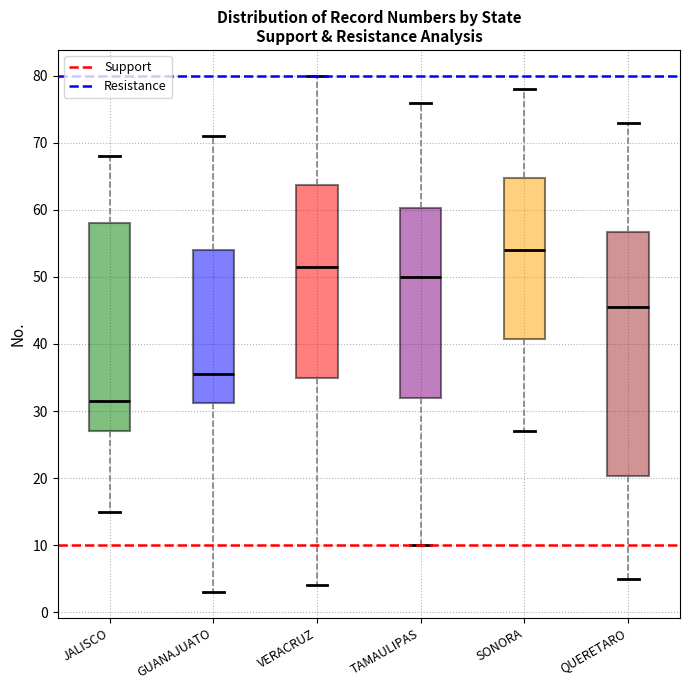

Which box is the tallest, from its lower edge to its upper edge?

QUERETARO